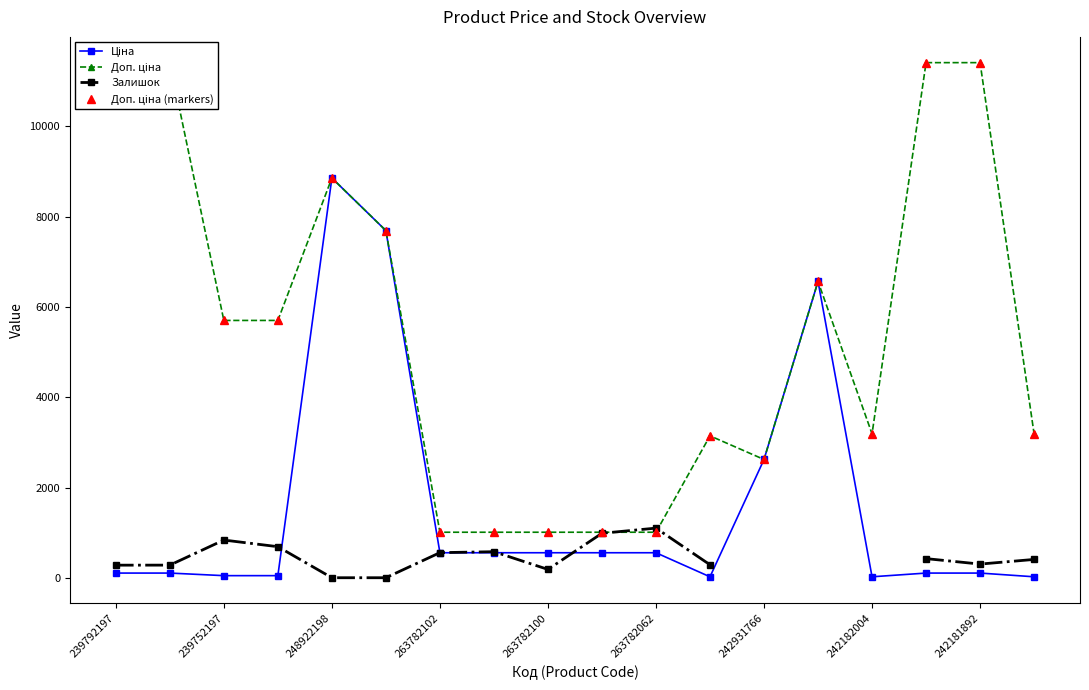

The Доп. ціна series shows 11410.0 at 15. True or false?

True